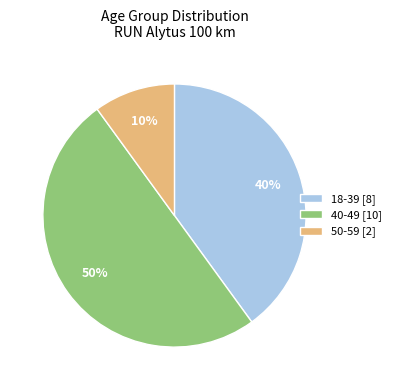

What is the ratio of the value at 18-39 to the value at 50-59?

4.0